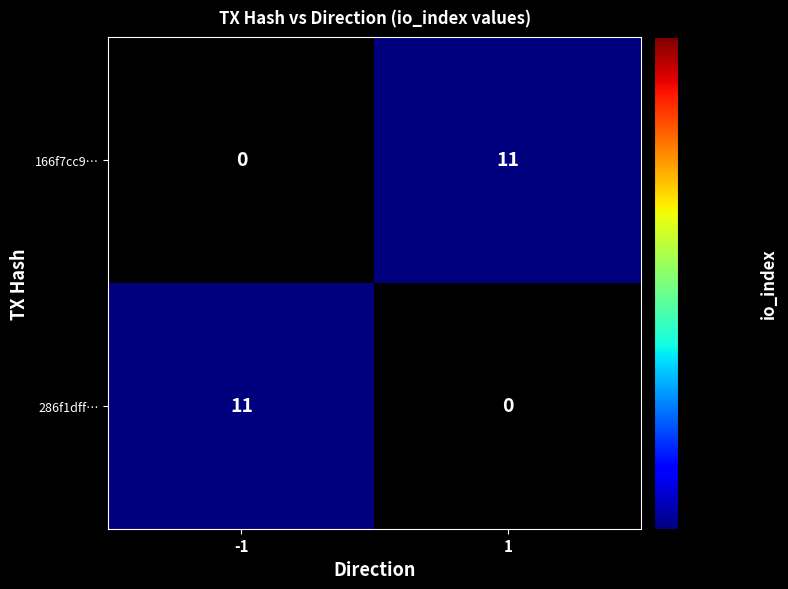

Rank the categories by 286f1dff… value from lowest to highest.

1, -1